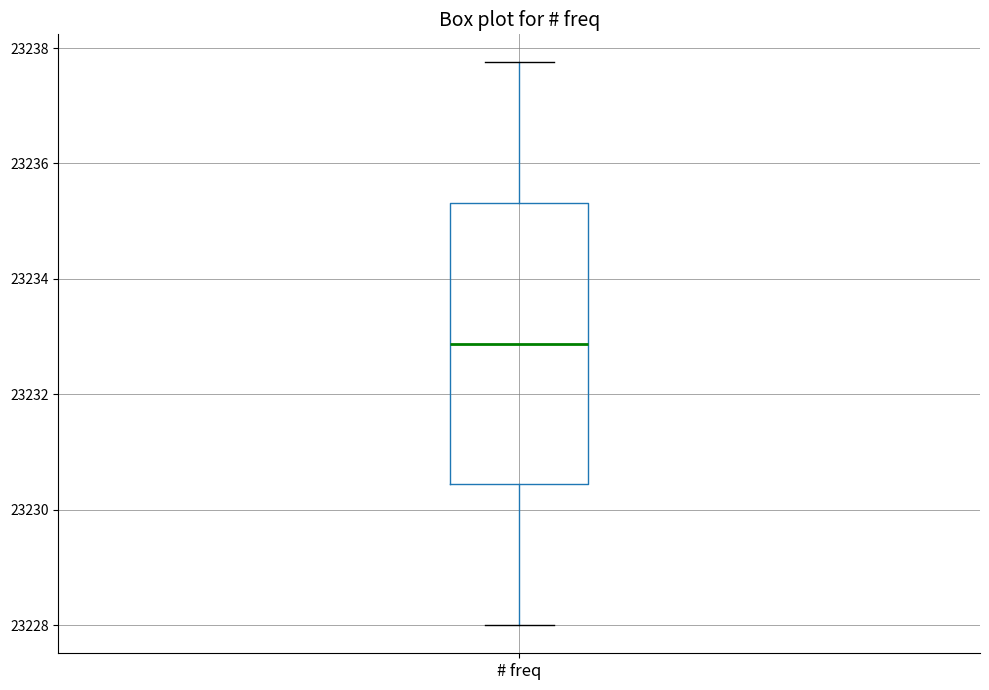

Read this box plot against the y-axis: the position of the median line, the range covered by the box, and the ends of both whiskers. The values are not printed on the chart, so give them approximately, as read against the axis.

median 23232.8, box 23230.4 to 23235.4, whiskers 23228.0 to 23237.8